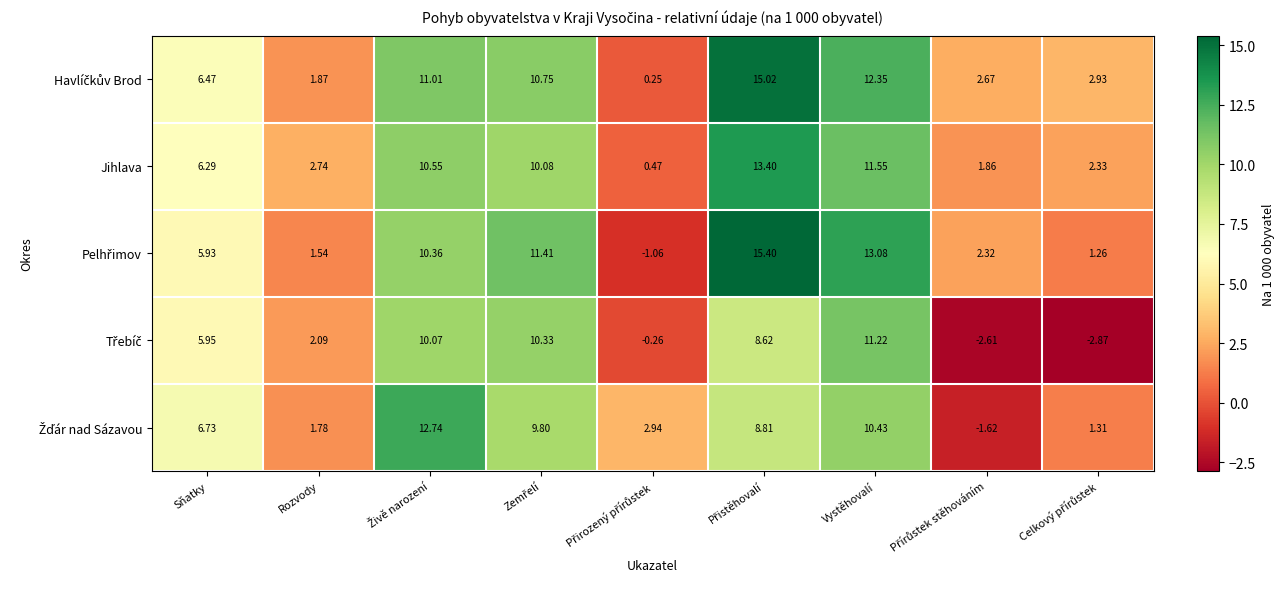

Where is Jihlava nearest to the value 6?

Sňatky